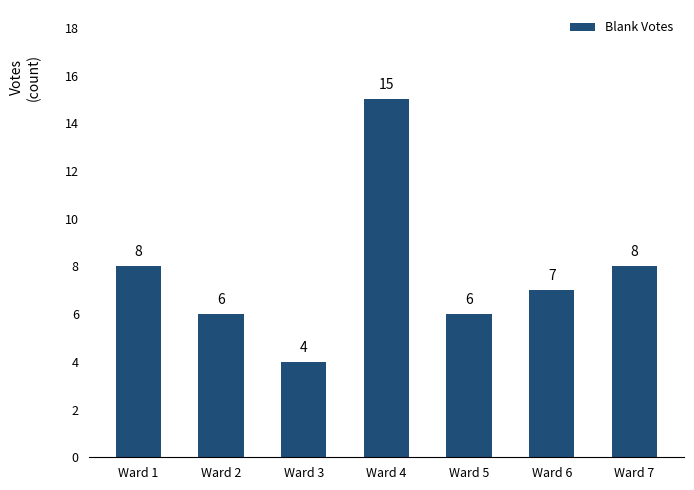

Which has a higher value, Ward 5 or Ward 7?

Ward 7